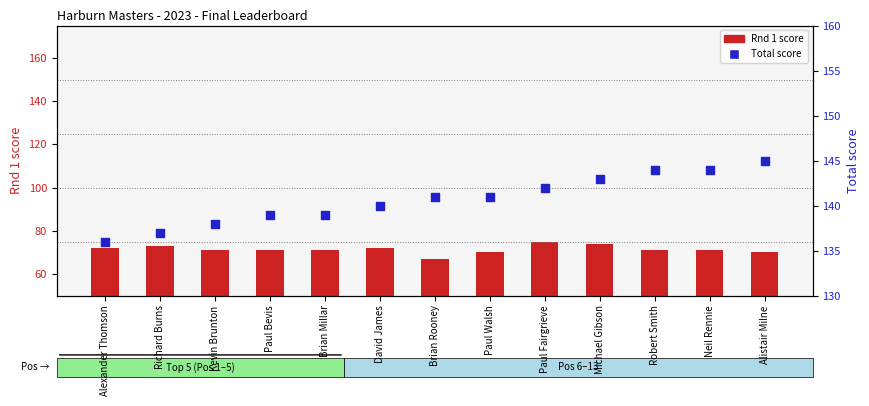

Is the value of Rnd 1 score at Richard Burns greater than the value of Total score at Alexander Thomson?

No